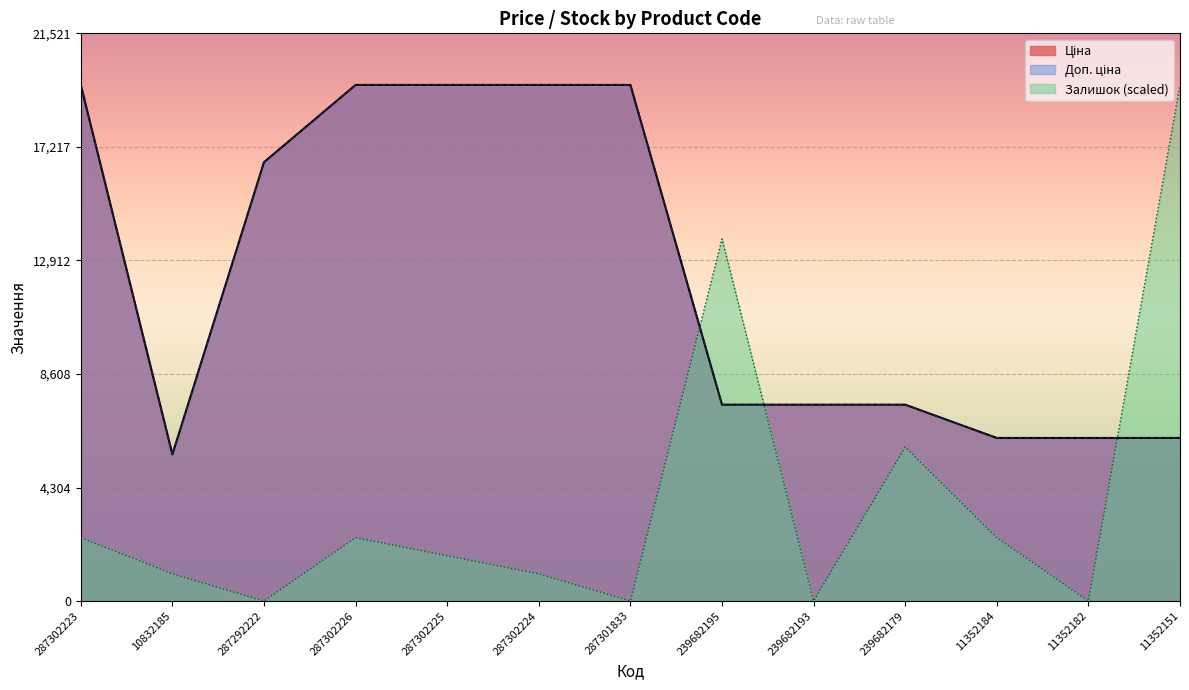

What is the label of the 9th point from the left?

239682193